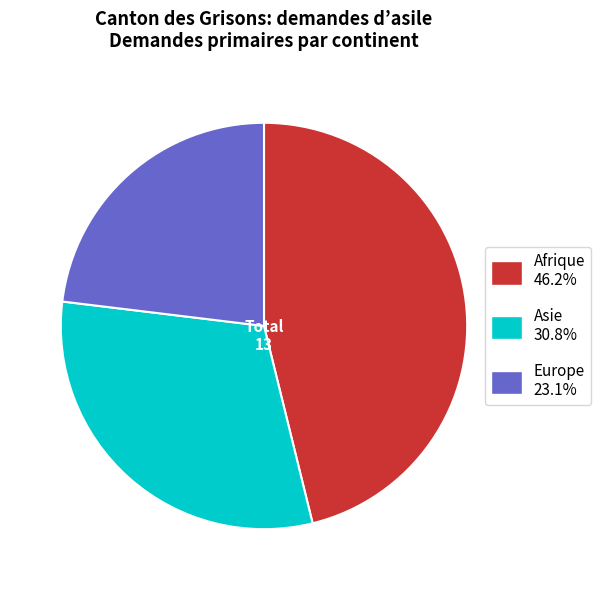

What is the largest slice in the pie chart?

Afrique